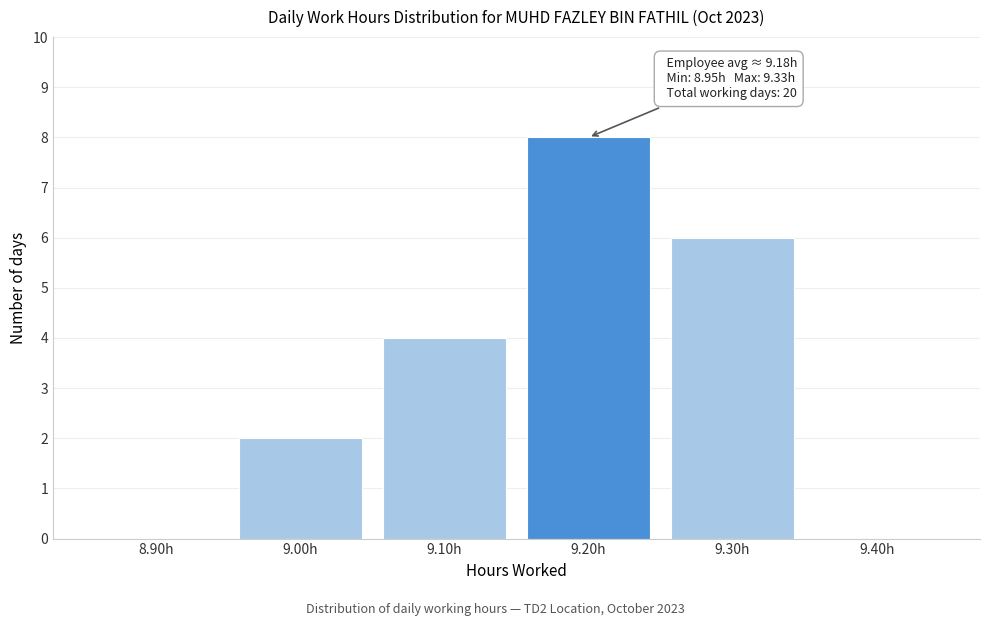

Reading left to right, what are all the values shown in this chart?

8.90h=0	9.00h=2	9.10h=4	9.20h=8	9.30h=6	9.40h=0